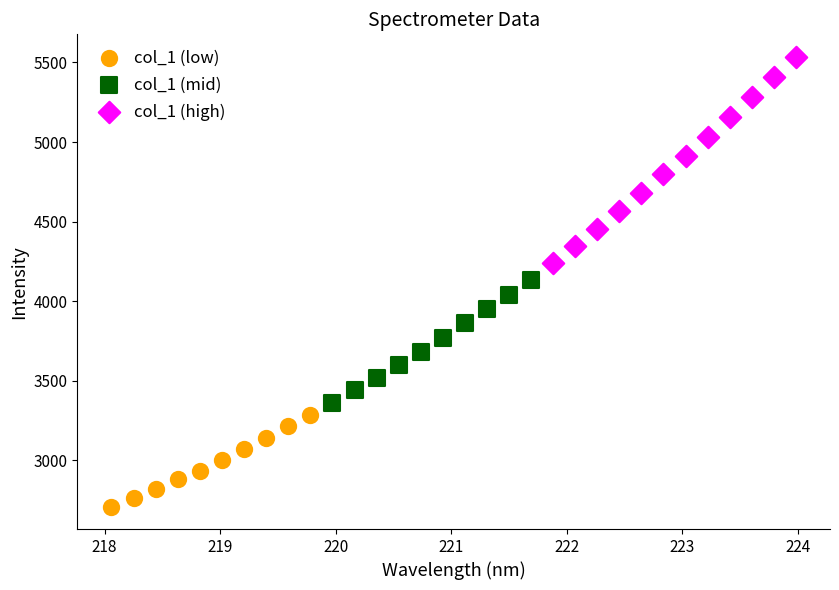

What are all the series names shown in the legend?

col_1 (low), col_1 (mid), col_1 (high)